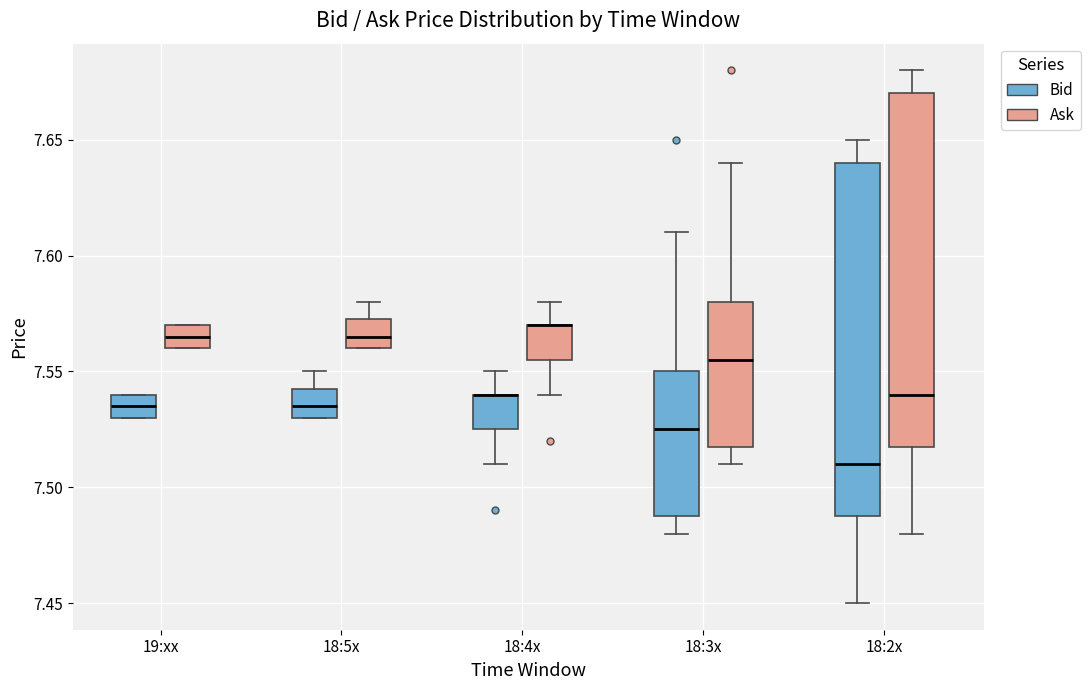

Reading left to right, read every box against the y-axis: the position of its median line, the range the box covers, and the ends of its whiskers. The values are not printed on the chart, so give them approximately, as read against the axis.

19:xx (Bid): median 7.535, box 7.530 to 7.540, whiskers 7.530 to 7.540
19:xx (Ask): median 7.565, box 7.560 to 7.570, whiskers 7.560 to 7.570
18:5x (Bid): median 7.535, box 7.530 to 7.545, whiskers 7.530 to 7.550
18:5x (Ask): median 7.565, box 7.560 to 7.575, whiskers 7.560 to 7.580
18:4x (Bid): median 7.540 (drawn on the box's upper edge), box 7.525 to 7.540, whiskers 7.510 to 7.550
18:4x (Ask): median 7.570 (drawn on the box's upper edge), box 7.555 to 7.570, whiskers 7.540 to 7.580
18:3x (Bid): median 7.525, box 7.490 to 7.550, whiskers 7.480 to 7.610
18:3x (Ask): median 7.555, box 7.520 to 7.580, whiskers 7.510 to 7.640
18:2x (Bid): median 7.510, box 7.490 to 7.640, whiskers 7.450 to 7.650
18:2x (Ask): median 7.540, box 7.520 to 7.670, whiskers 7.480 to 7.680